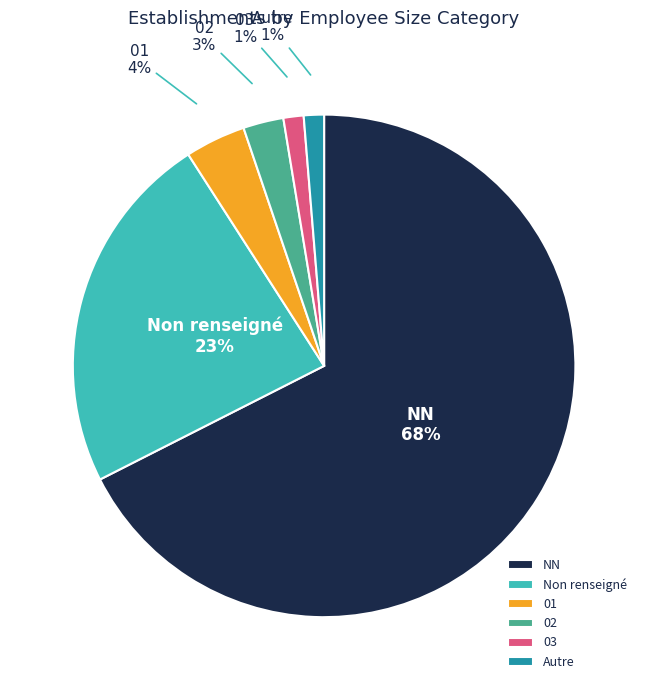

How many slices are in this pie chart?

6